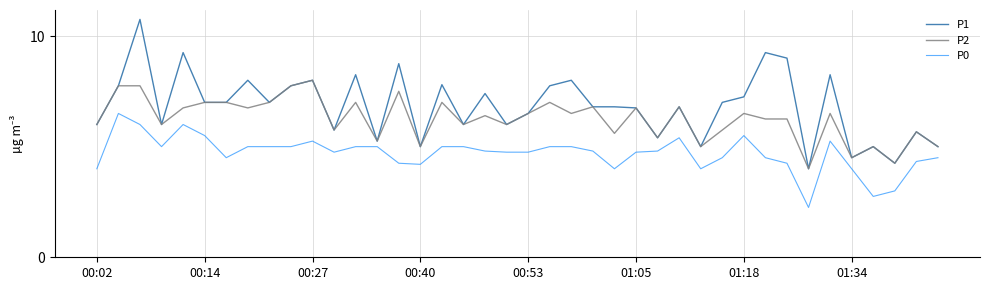

True or false: P1 and P0 intersect in this chart.

False